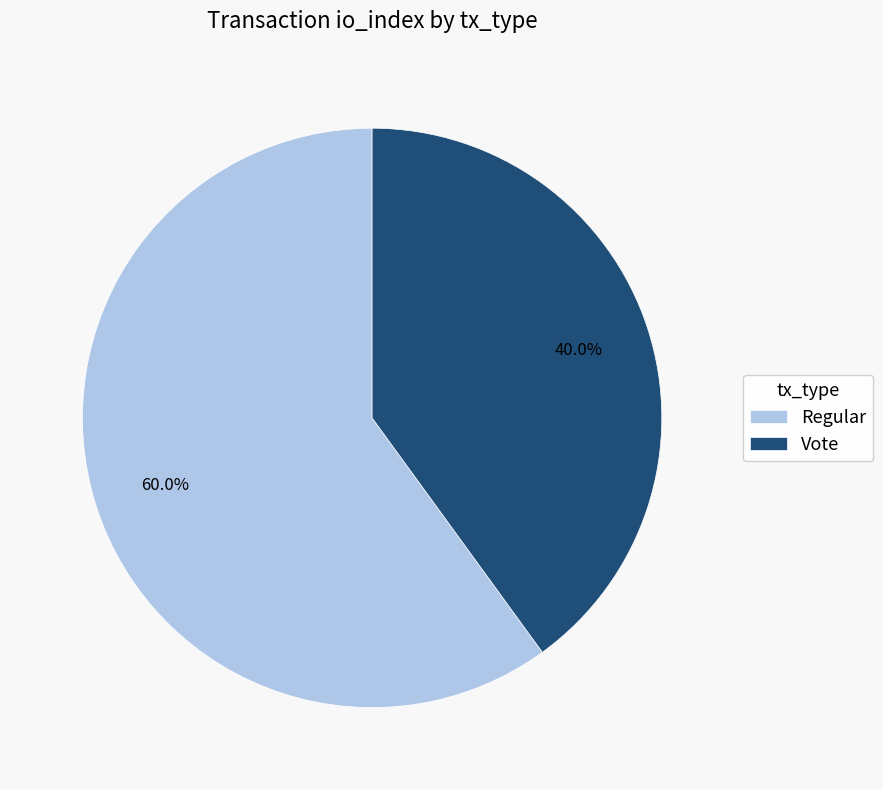

How many slices are in this pie chart?

2